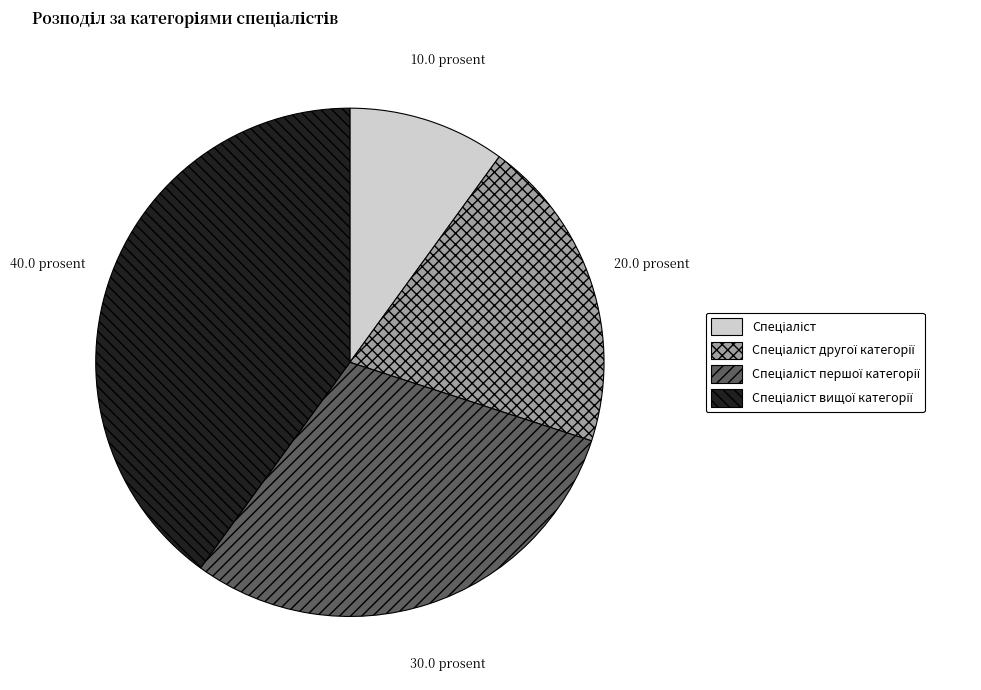

Does any single category account for the majority?

No